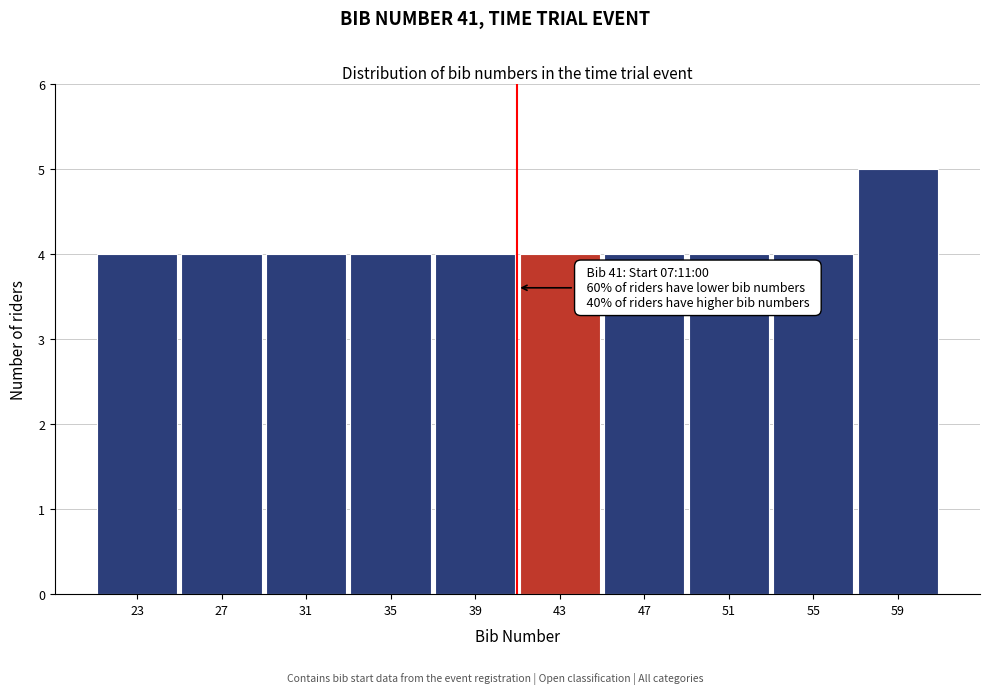

Which range on the x-axis has the tallest bar?

57 to 61